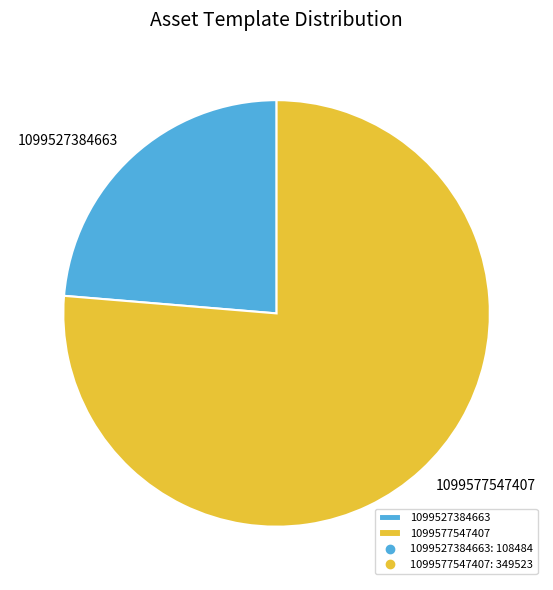

What is the ratio of the value at 1099577547407 to the value at 1099527384663?

3.2